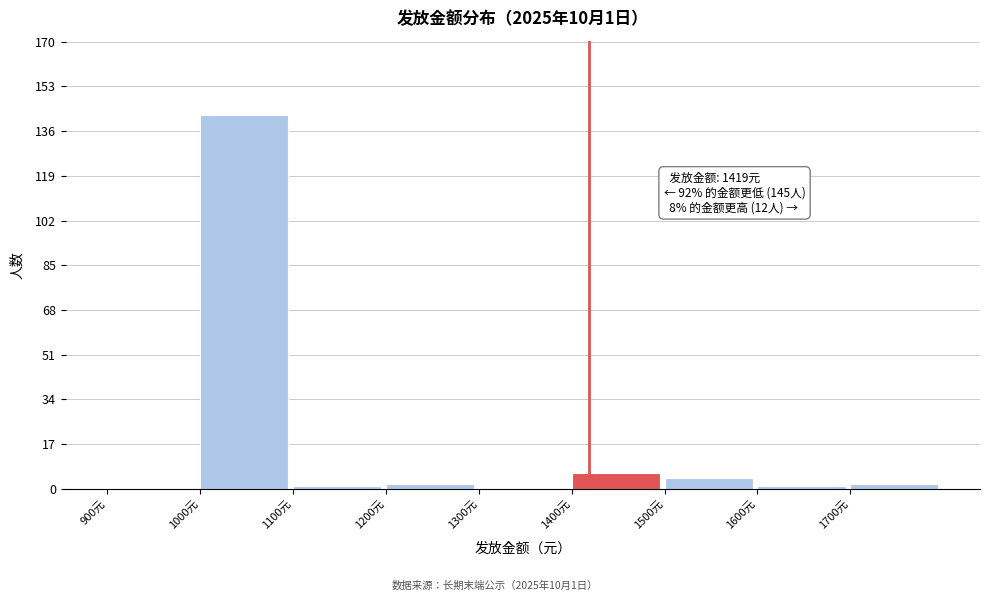

Over which range of the x-axis is the bar tallest?

1000 to 1100